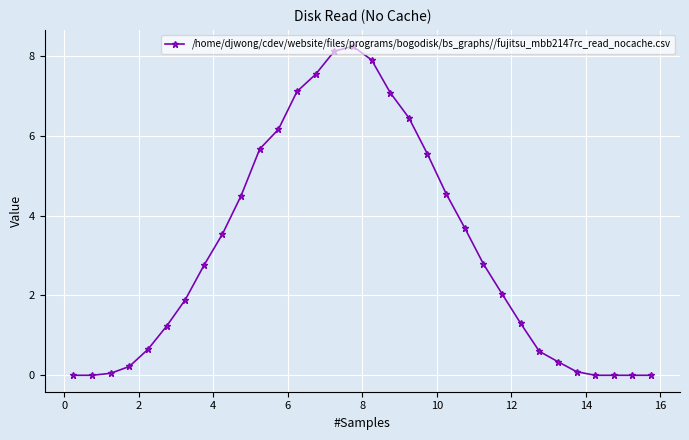

What is the value of the 14th point from the left?

7.5